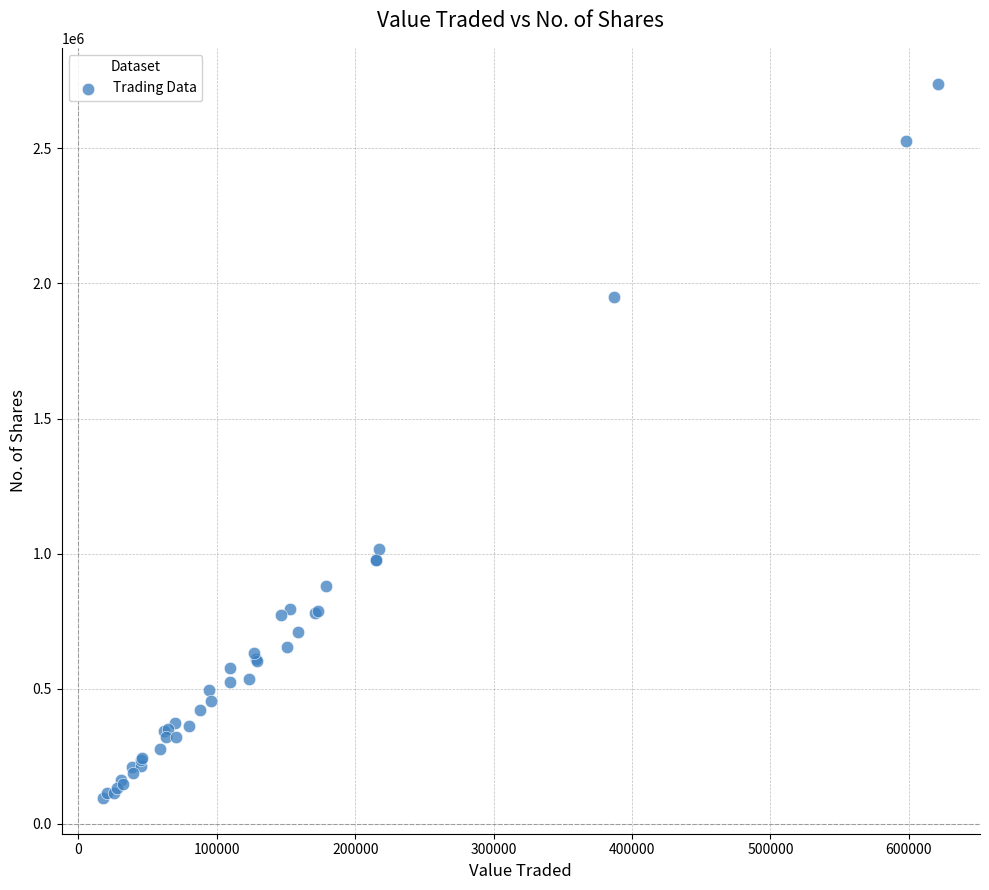

What Y value in the scatter plot is closest to 1417570?

1015780